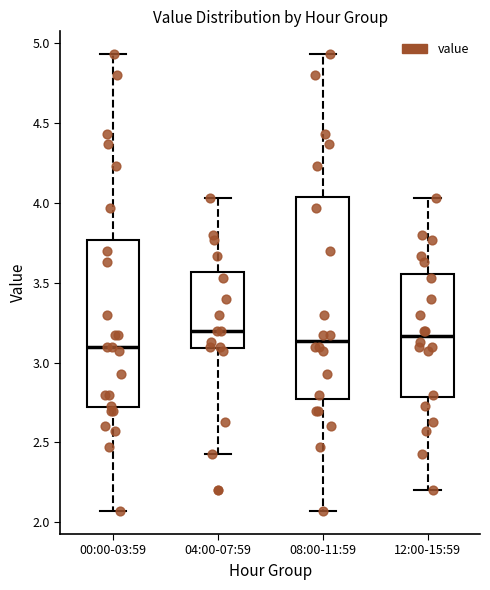

Where is the upper edge of the box for 00:00-03:59 on the y-axis? The values are not printed on the chart, so give them approximately, as read against the axis.

3.75